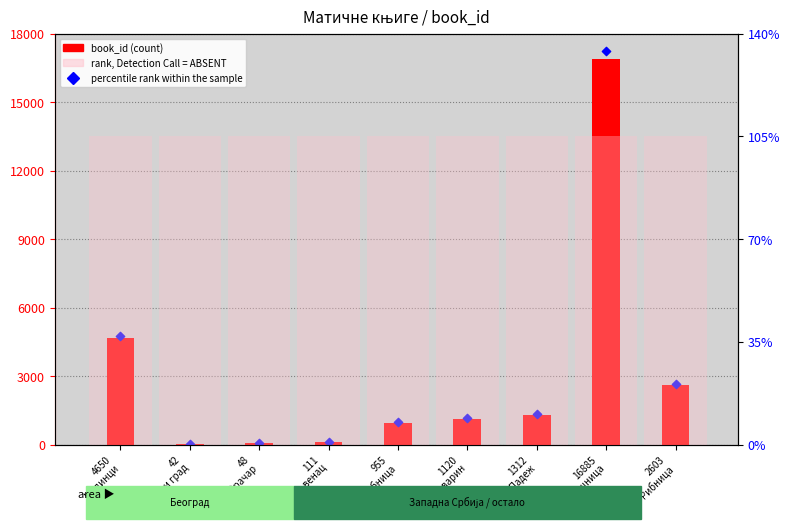

At how many categories does at least one series exceed 6506?

9